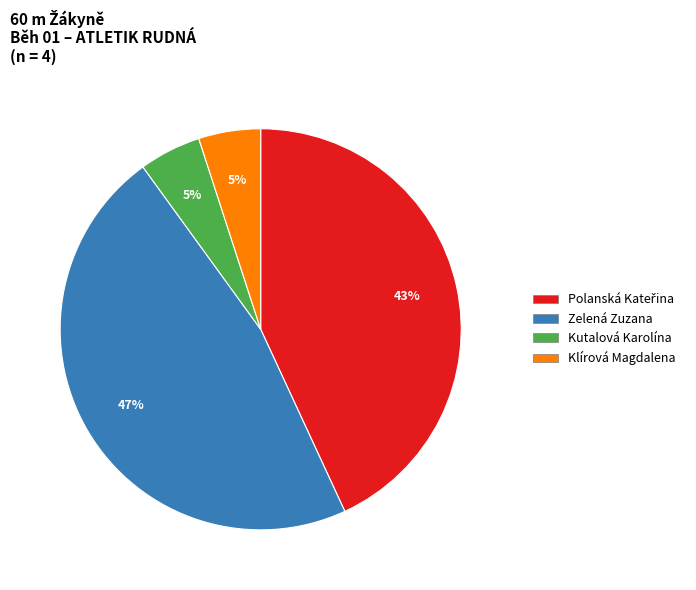

Does Kutalová Karolína represent more than half of the total?

No